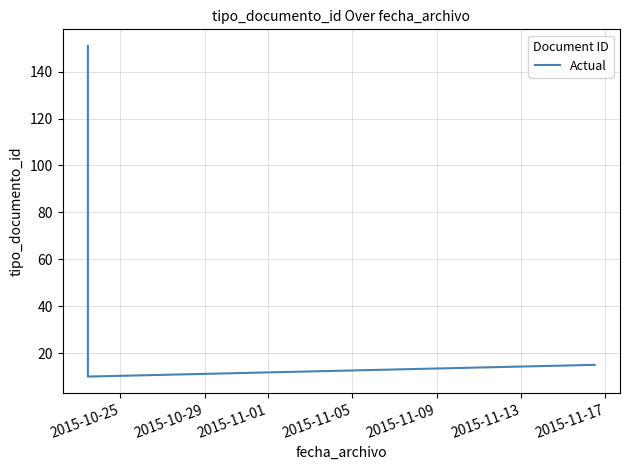

What is the maximum value shown in the chart?

151